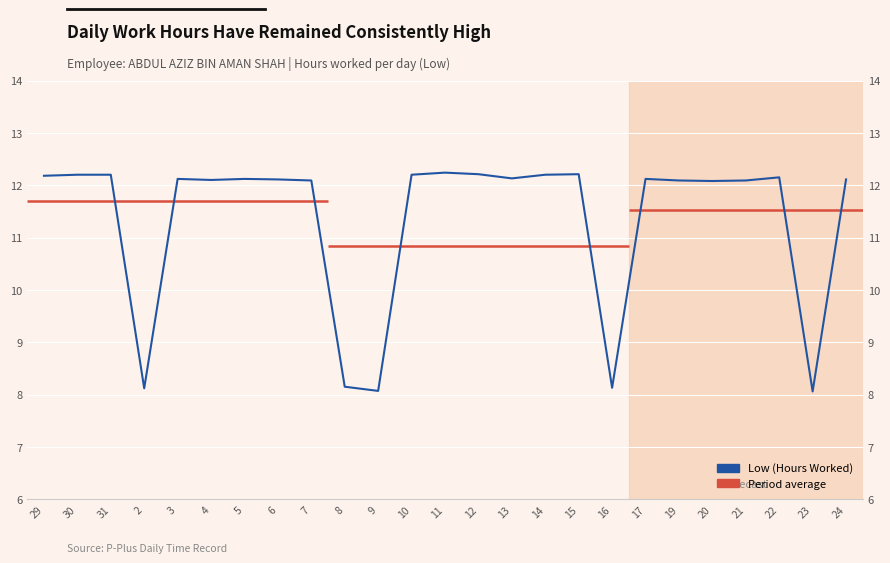

Which has a higher value, 7 or 10?

10